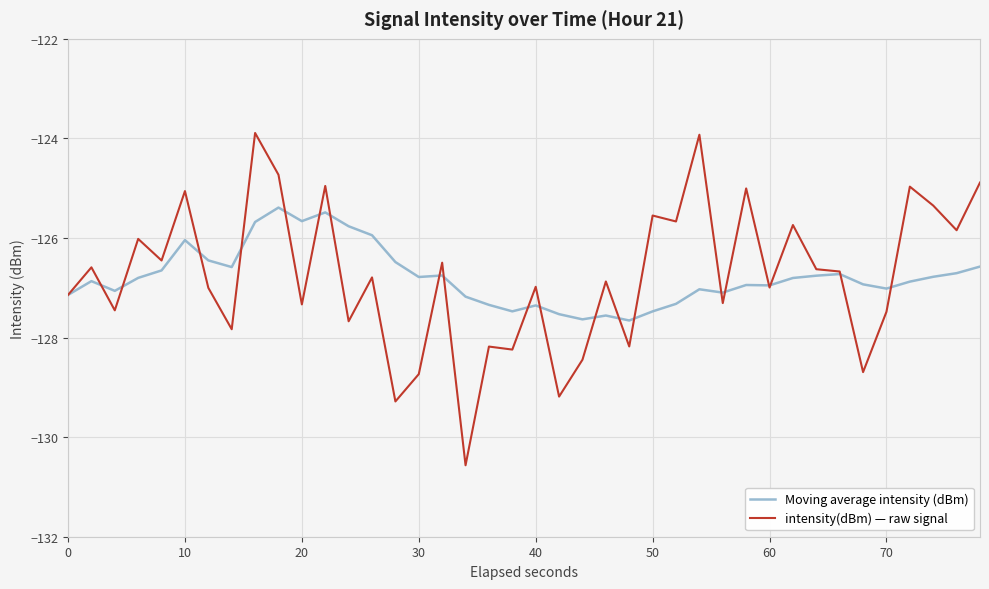

Which series has the largest range (max minus min)?

intensity(dBm) — raw signal